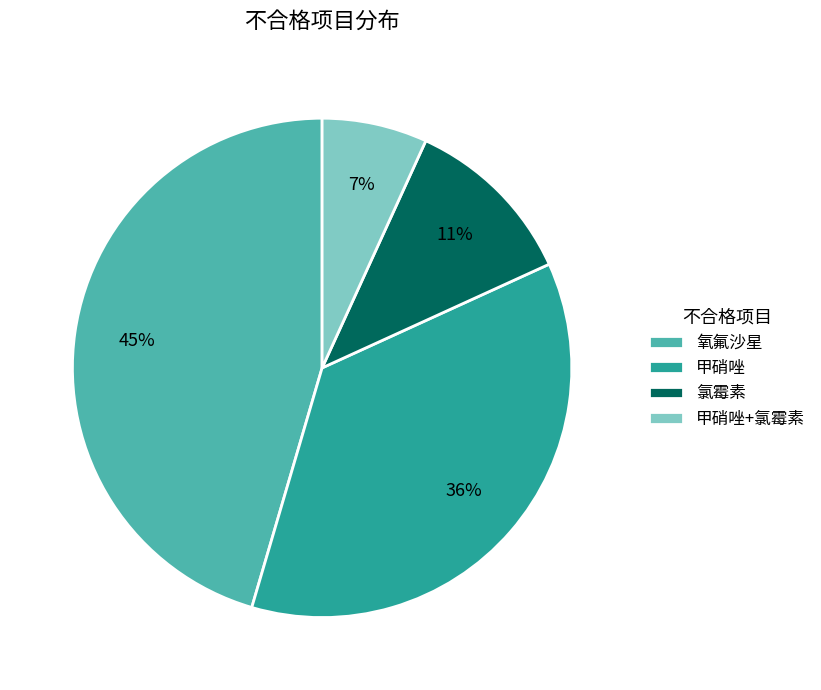

Is 氧氟沙星 the majority of the pie?

No